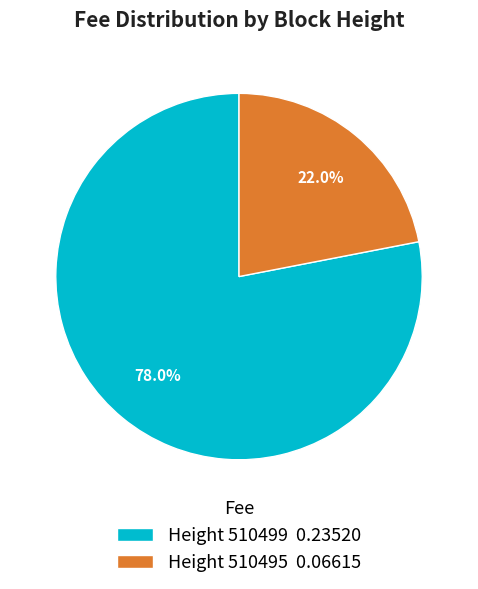

What percentage is NOT represented by Height 510495 0.06615?

78.0%